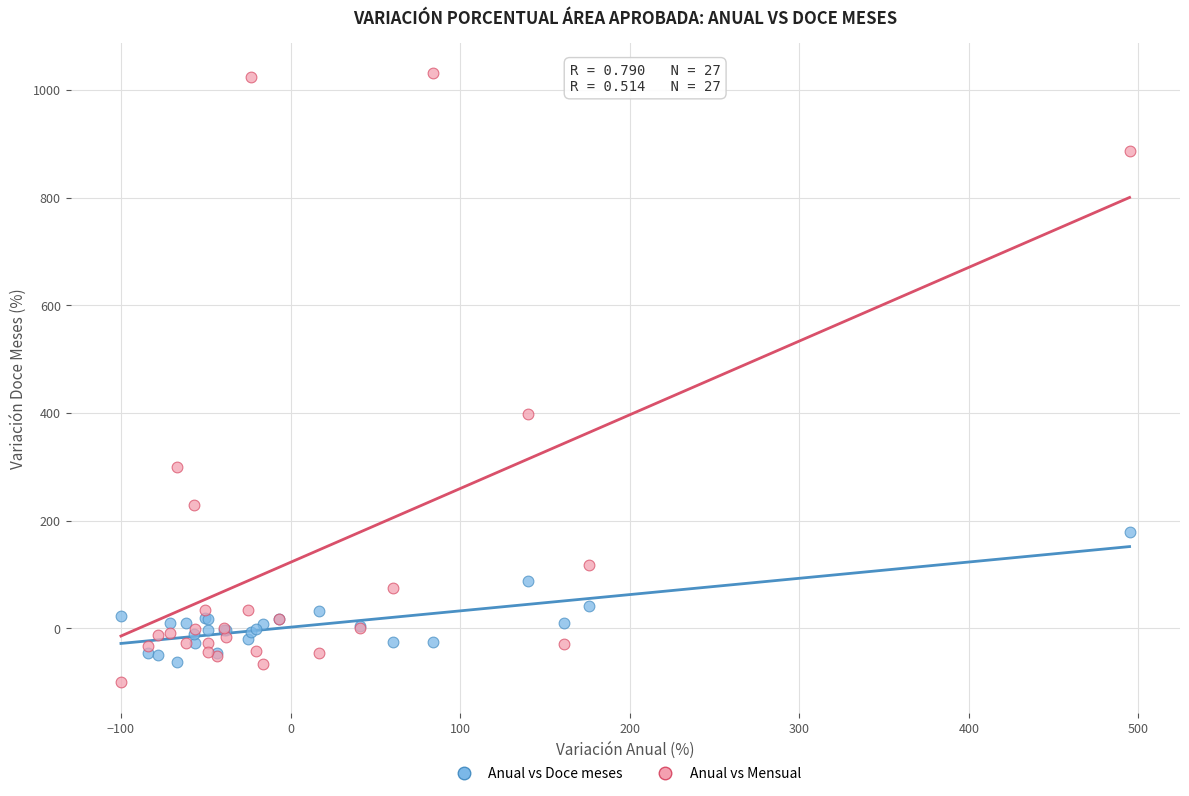

Which series reaches the maximum Y coordinate?

Anual vs Mensual